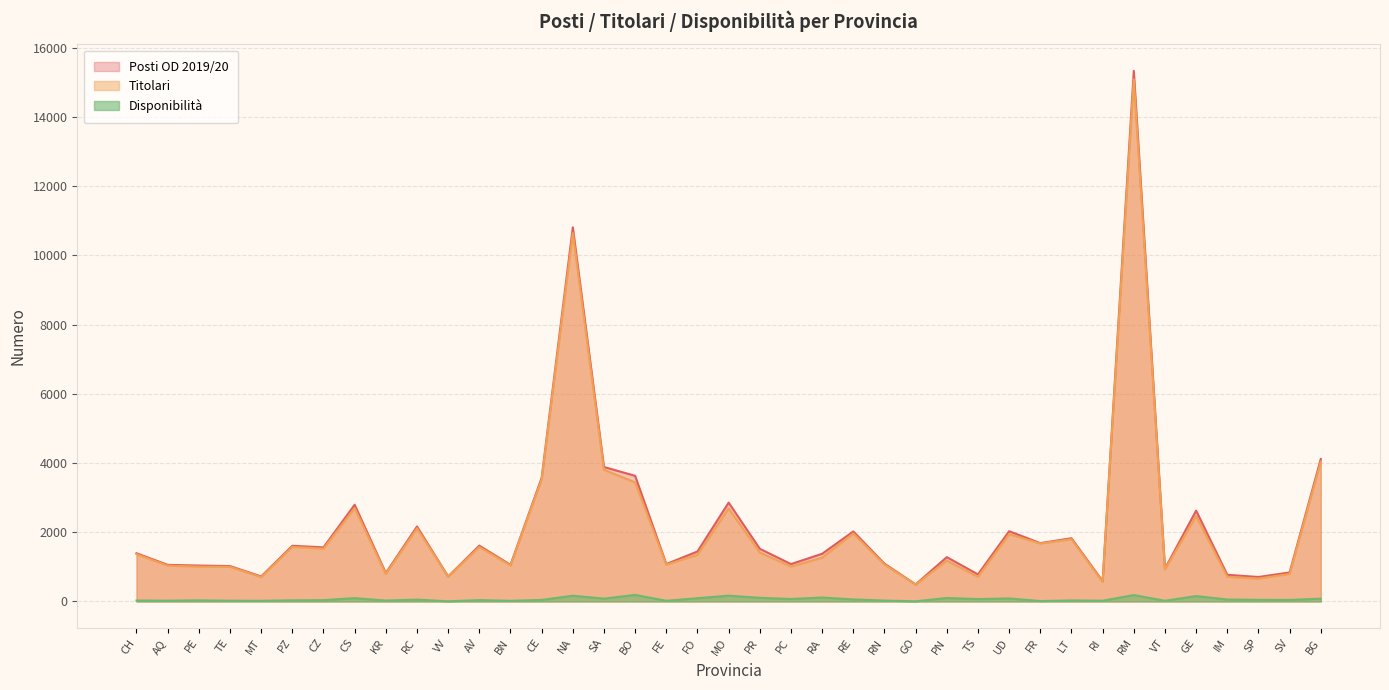

Is the value of Titolari at UD greater than the value of Disponibilità at MO?

Yes